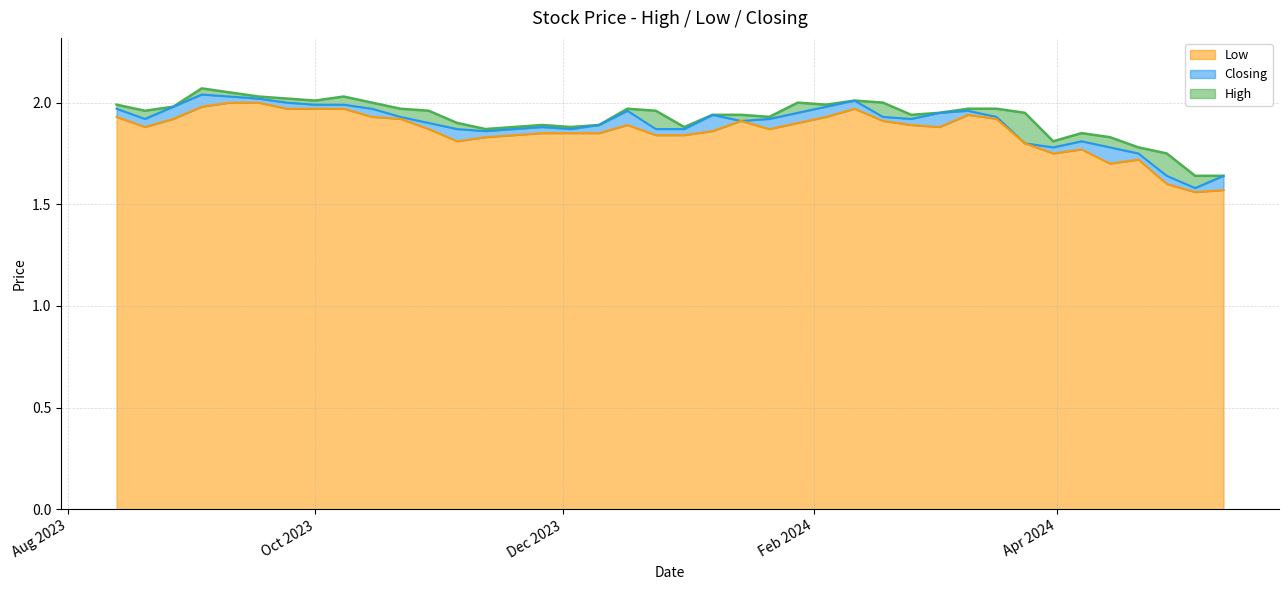

Which series has the largest range (max minus min)?

Closing